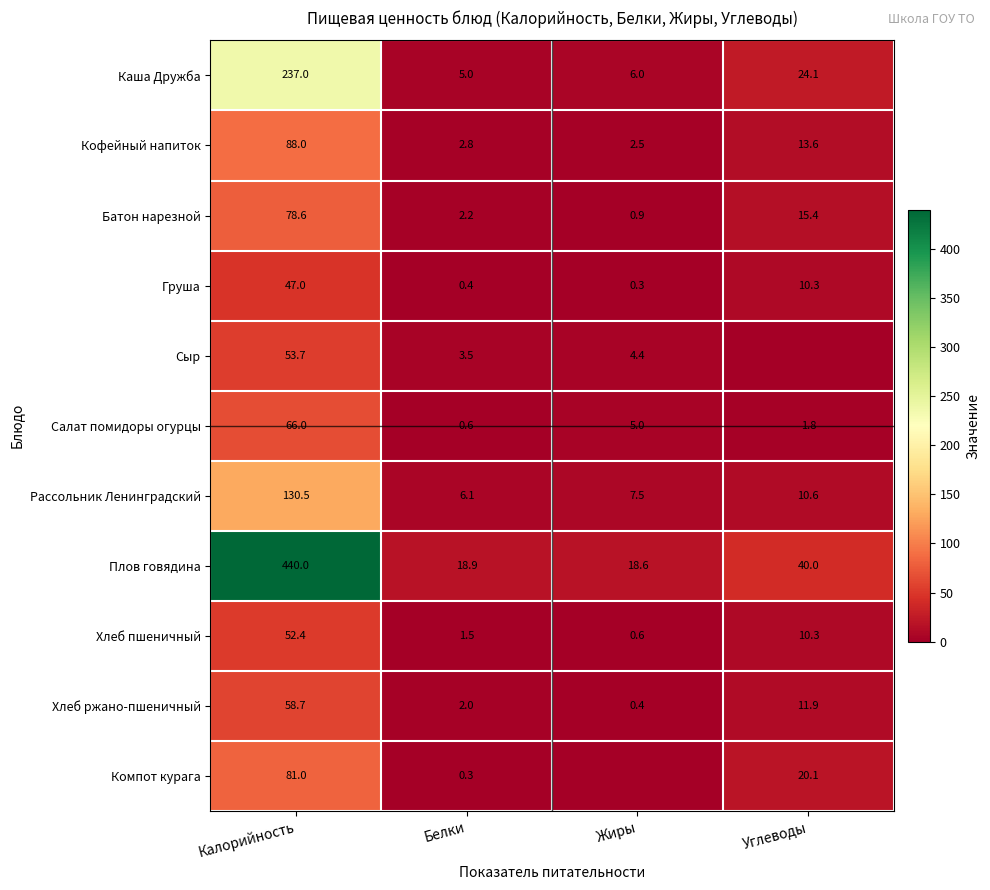

Is the value of Батон нарезной at Калорийность greater than the value of Плов говядина at Жиры?

Yes